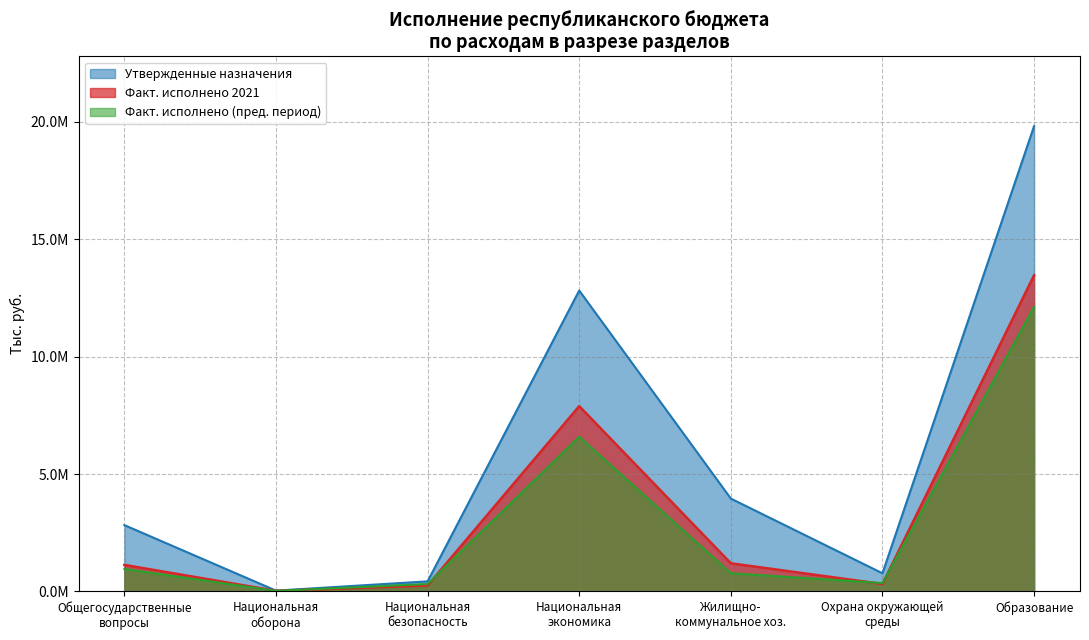

How many distinct data groups are displayed?

3